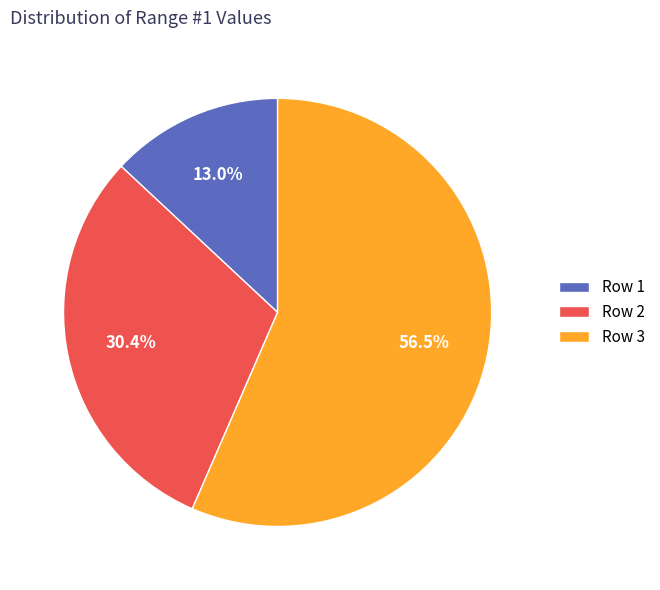

Does Row 3 account for over 50% of the chart?

Yes